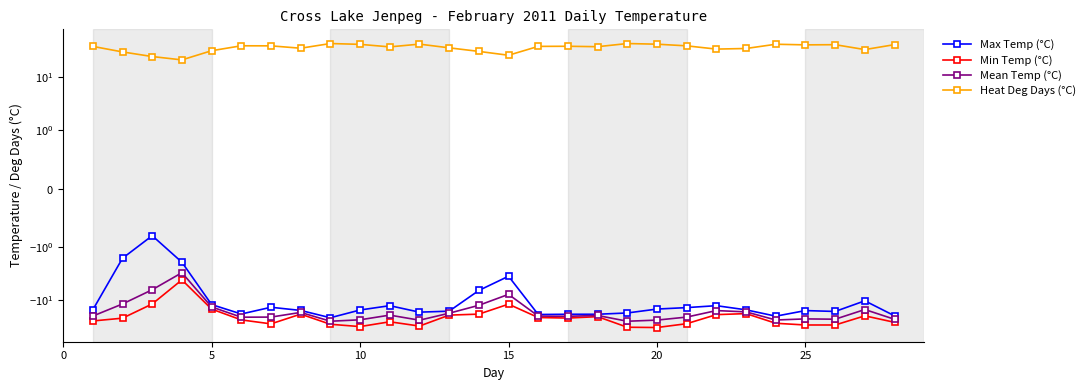

Rank the series by their maximum value, from lowest to highest.

Min Temp (°C), Mean Temp (°C), Max Temp (°C), Heat Deg Days (°C)